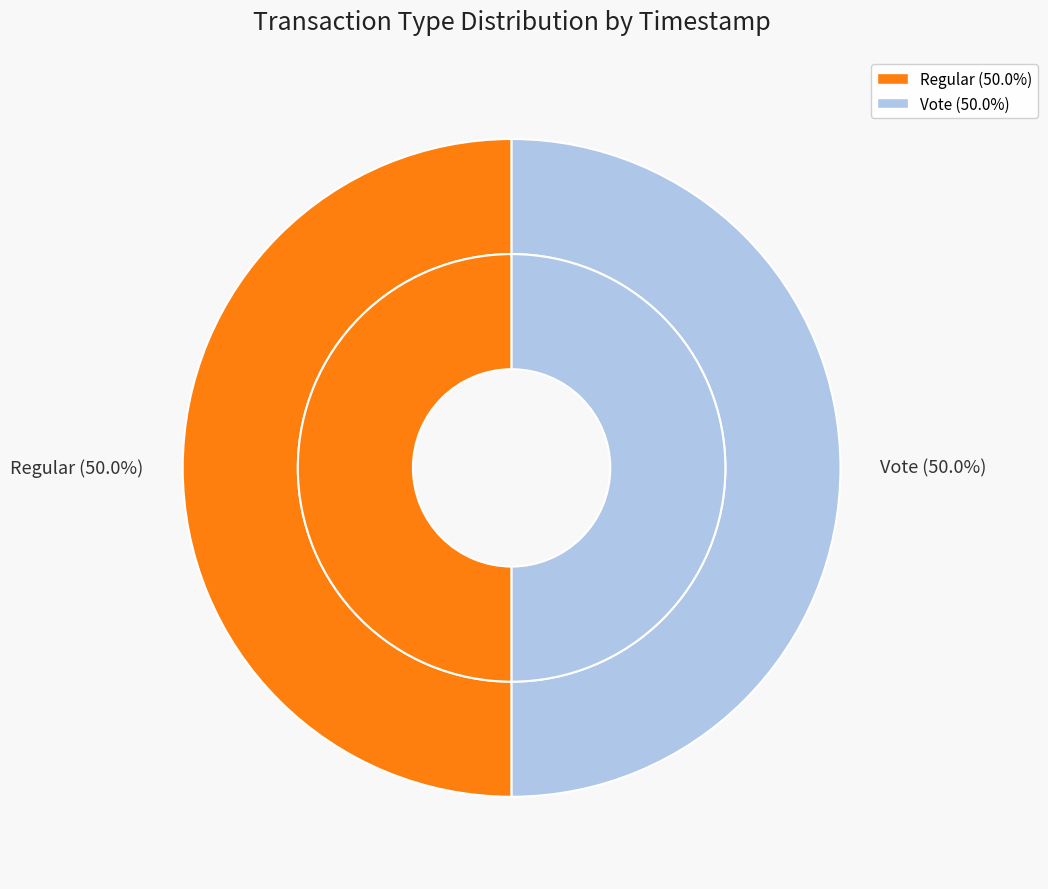

How many slices are in this pie chart?

2